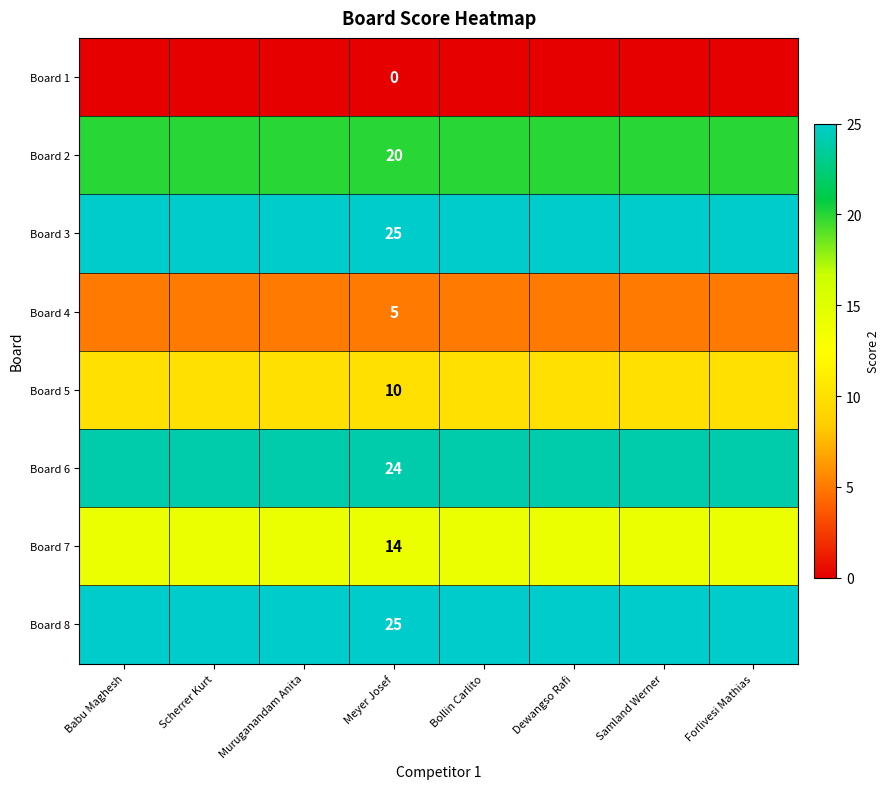

What is the spread (max minus min) of values at Bollin Carlito?

25